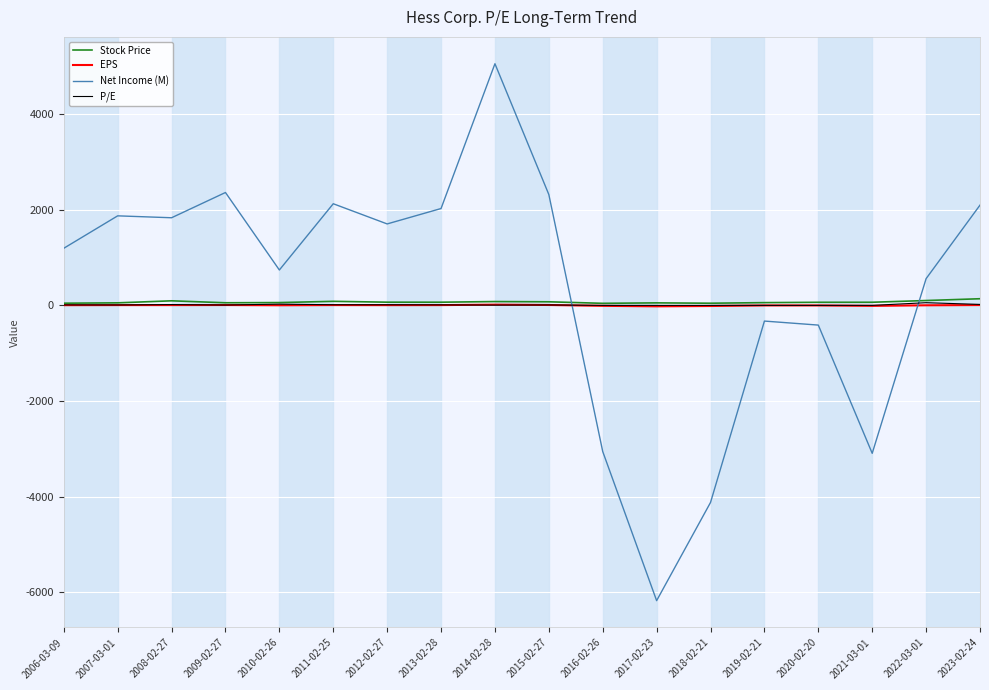

True or false: Net Income (M) has more than 0 points higher than both neighbors.

True